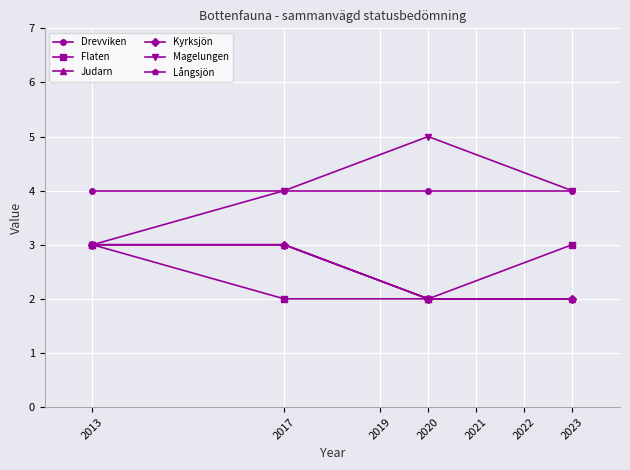

How many lines are shown in the chart?

6